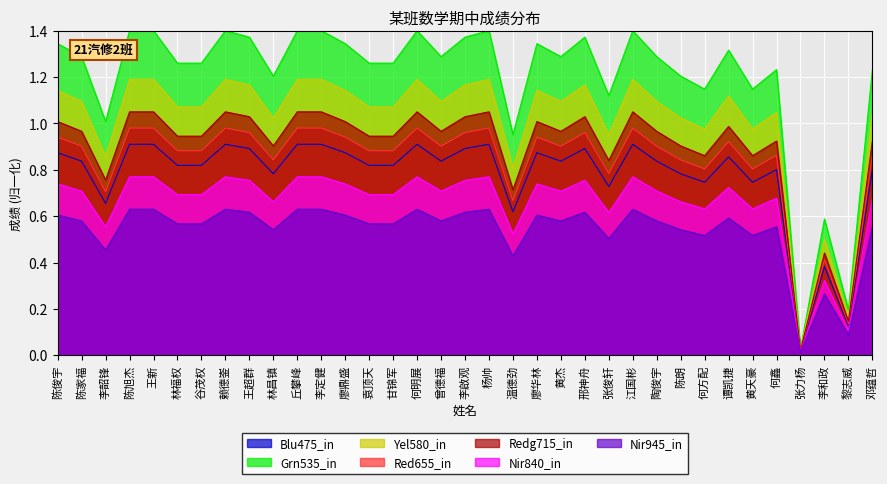

True or false: the data shows 0.6 at 何鑫.

True